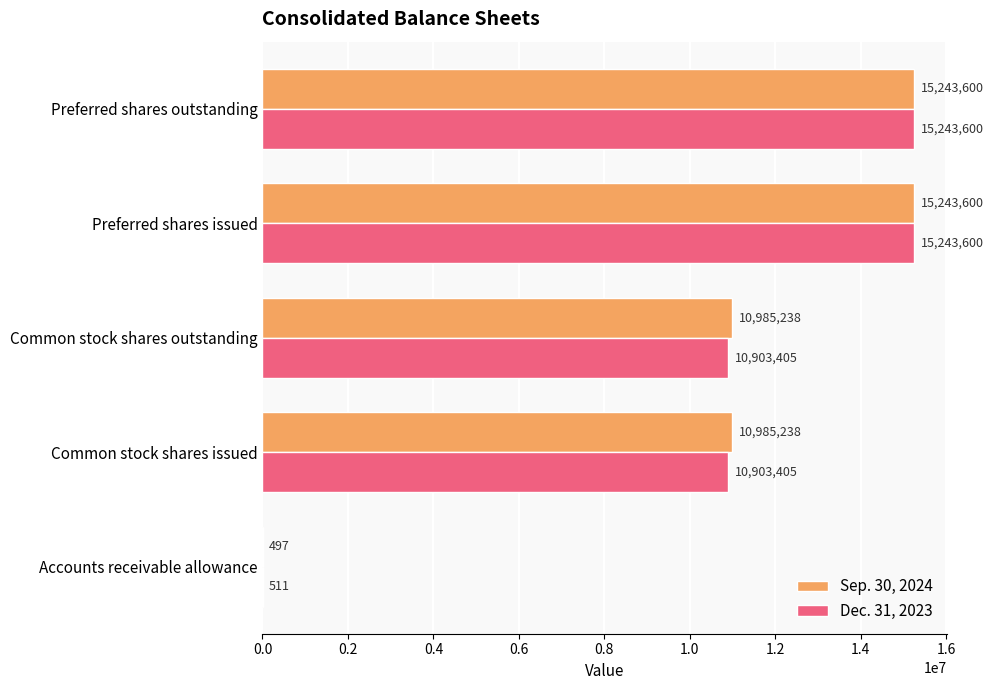

The value of Dec. 31, 2023 at Common stock shares outstanding is 15175782. True or false?

False